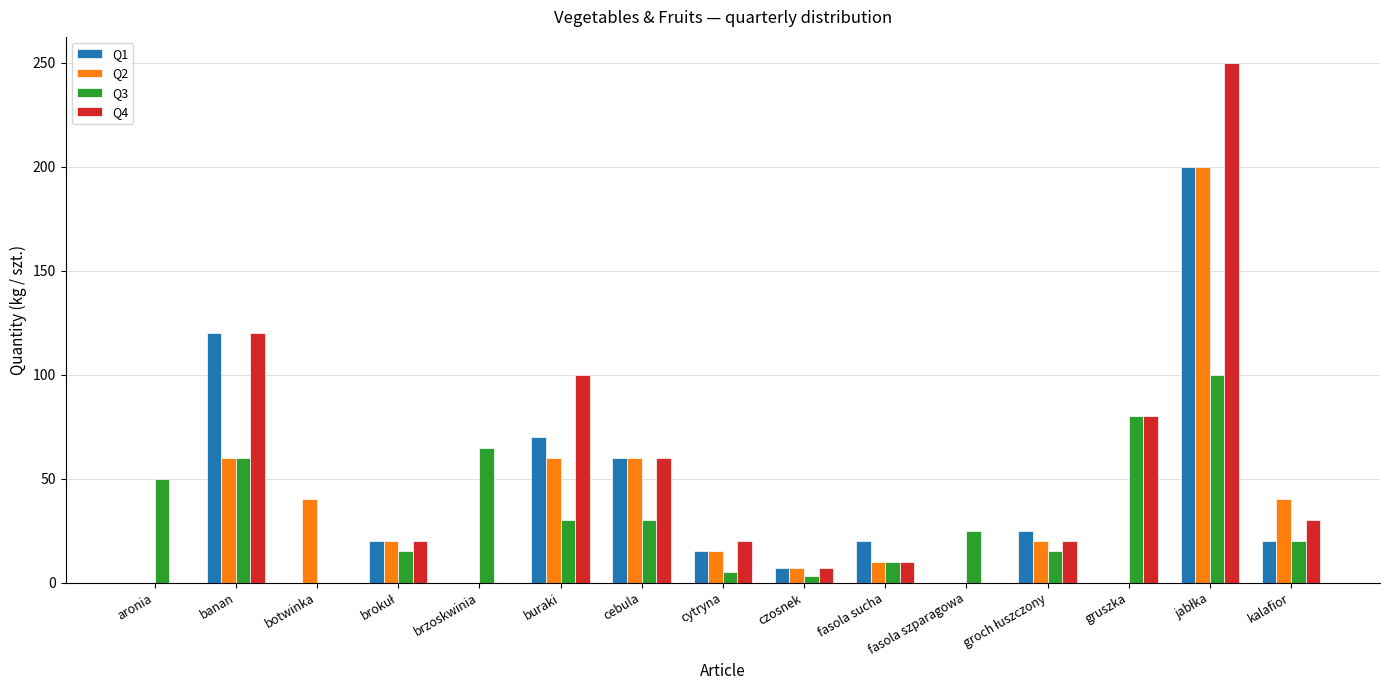

Which series has the largest total across all categories?

Q4